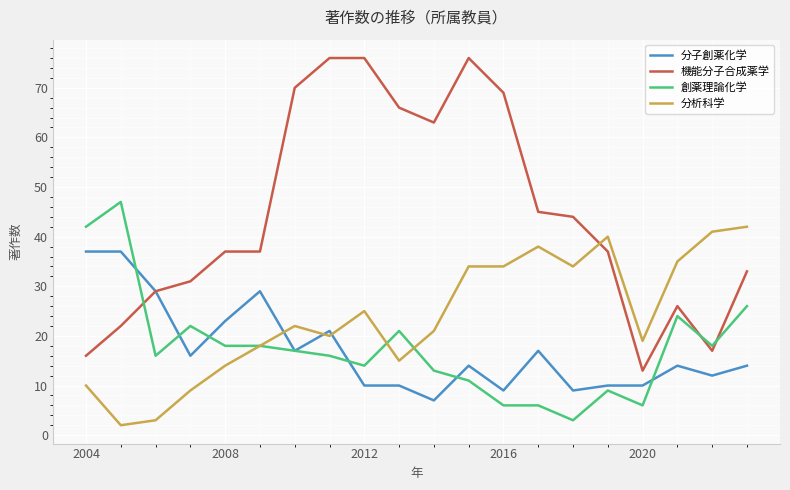

What is the minimum value for 創薬理論化学?

3